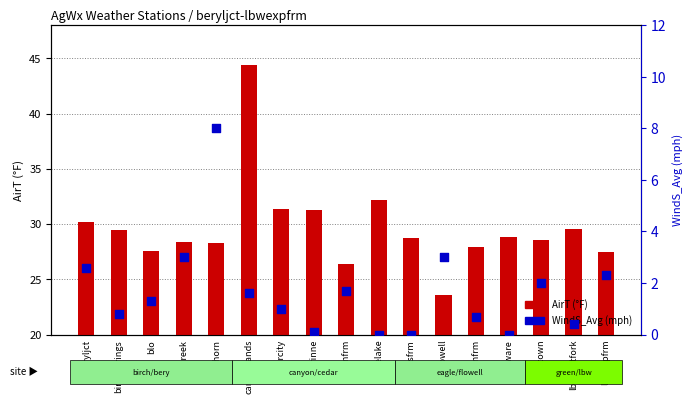

At how many categories does at least one series exceed 30?

5